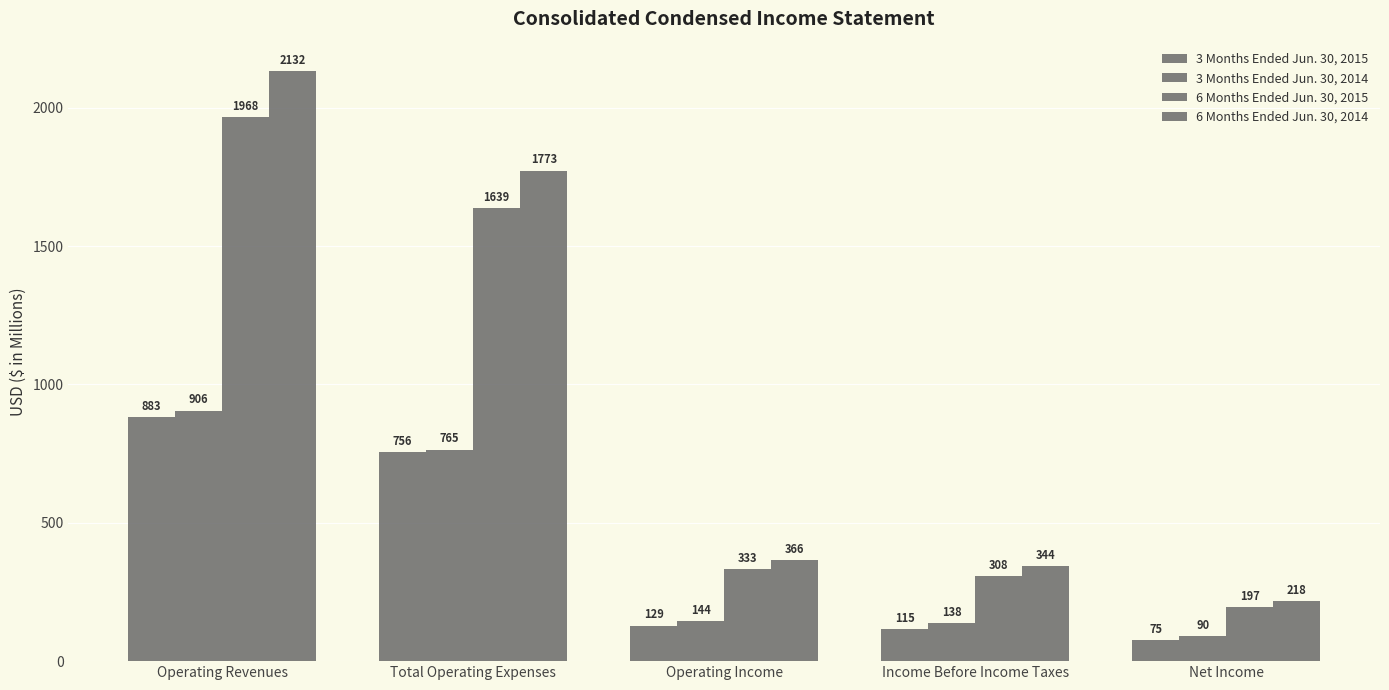

Reading right to left, transcribe all the data shown in this chart.

3 Months Ended Jun. 30, 2015: Net Income=74.9	Income Before Income Taxes=115.4	Operating Income=128.7	Total Operating Expenses=756.5	Operating Revenues=883.0
3 Months Ended Jun. 30, 2014: Net Income=90.3	Income Before Income Taxes=137.6	Operating Income=144.2	Total Operating Expenses=764.6	Operating Revenues=905.7
6 Months Ended Jun. 30, 2015: Net Income=196.6	Income Before Income Taxes=308.1	Operating Income=333.4	Total Operating Expenses=1638.9	Operating Revenues=1967.6
6 Months Ended Jun. 30, 2014: Net Income=217.6	Income Before Income Taxes=344.5	Operating Income=366.0	Total Operating Expenses=1773.0	Operating Revenues=2132.4